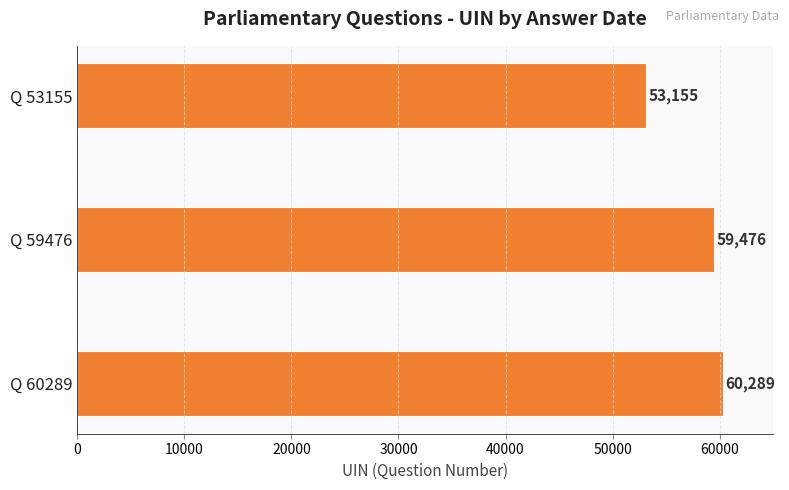

What is the minimum value shown in the chart?

53155